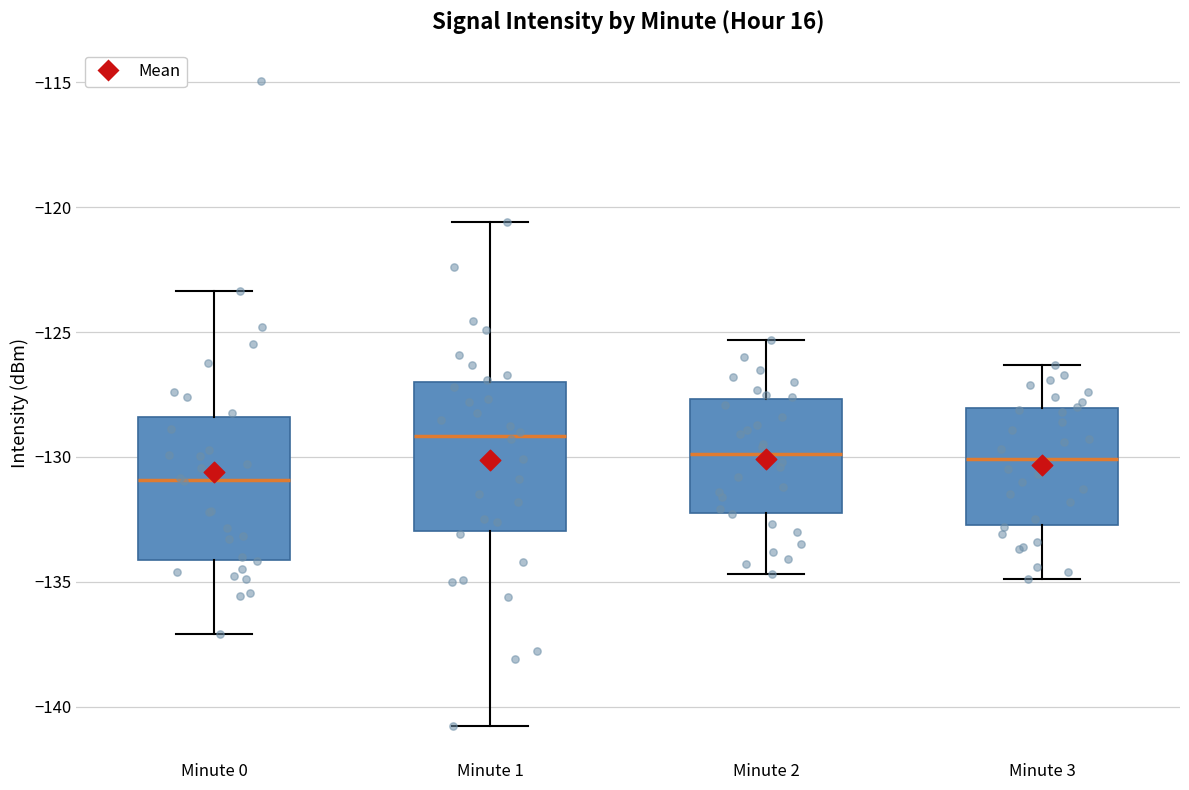

Where is the upper edge of the box for Minute 1 on the y-axis? The values are not printed on the chart, so give them approximately, as read against the axis.

-127.0